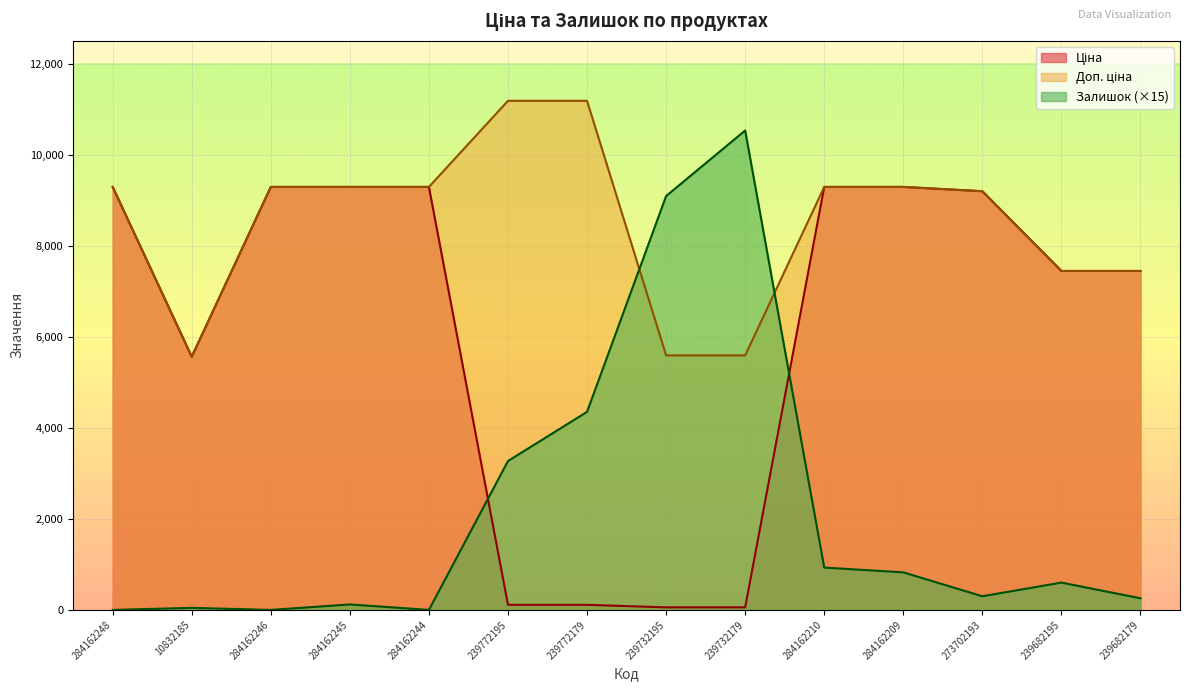

At which label is Залишок closest to 5265?

239772179